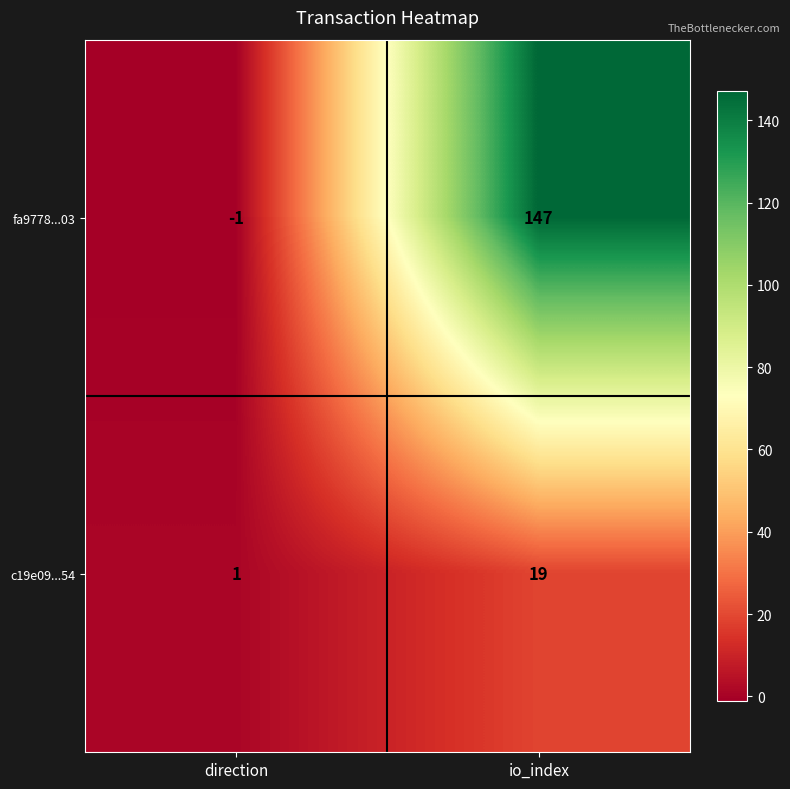

What is the smallest value displayed?

-1